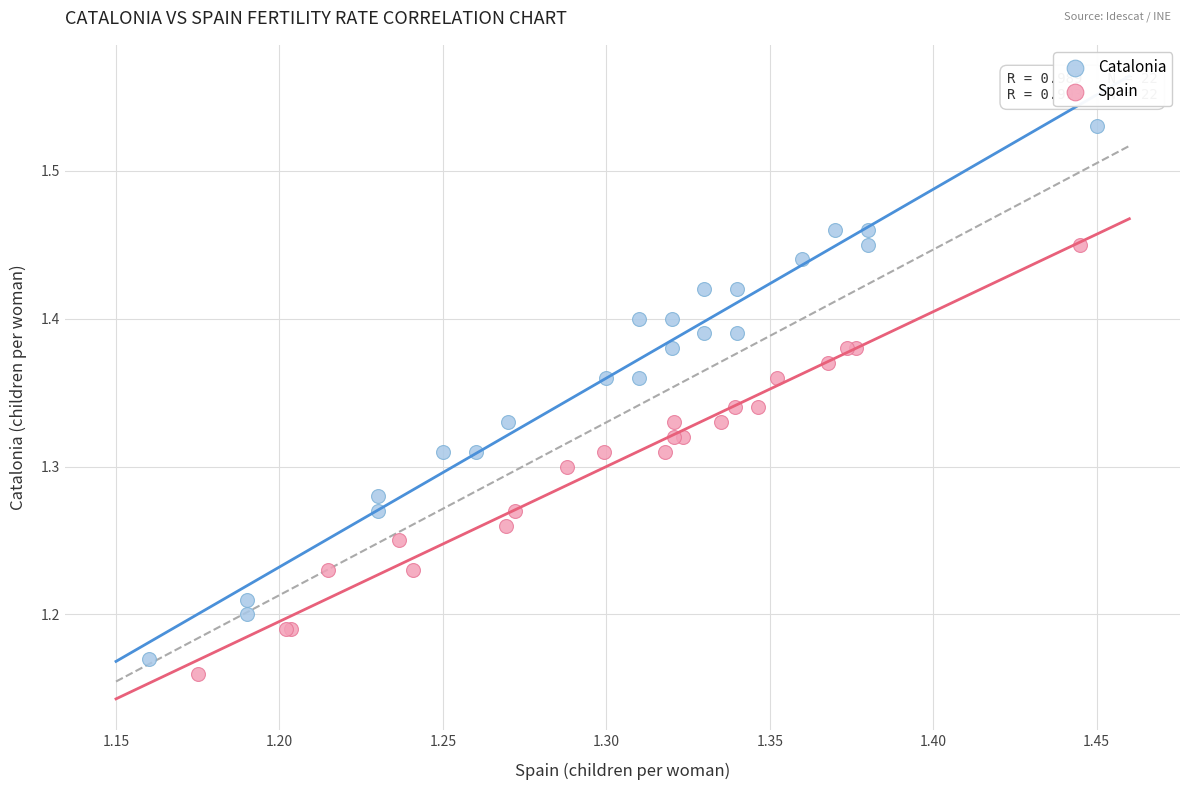

Which series has the largest Y range (max minus min)?

Catalonia